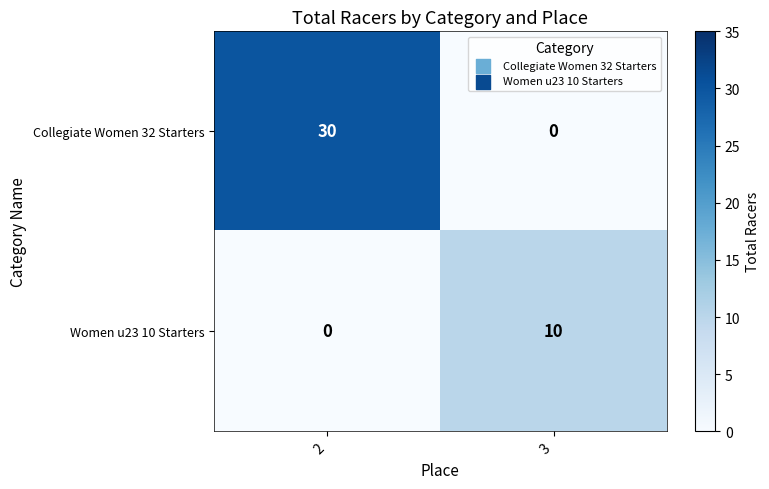

What is the difference between the Women u23 10 Starters values at 3 and 2?

10